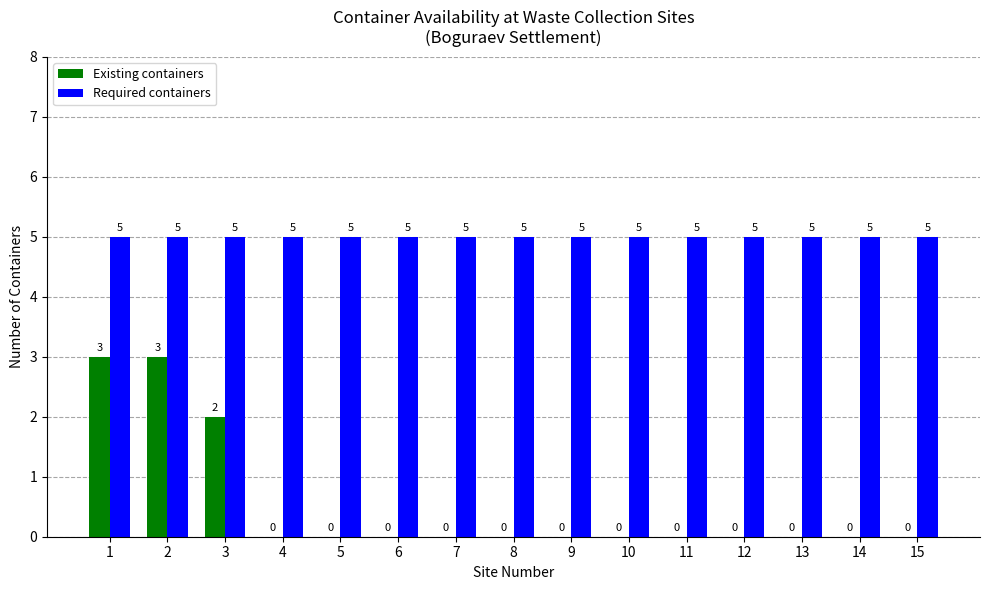

How many groups of bars are there?

15